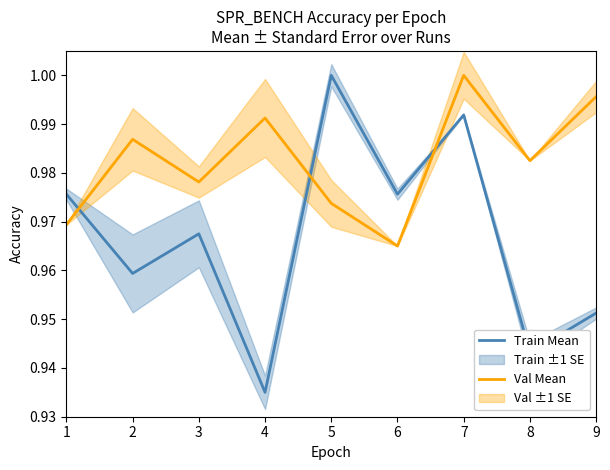

How many categories are shown in the chart?

9